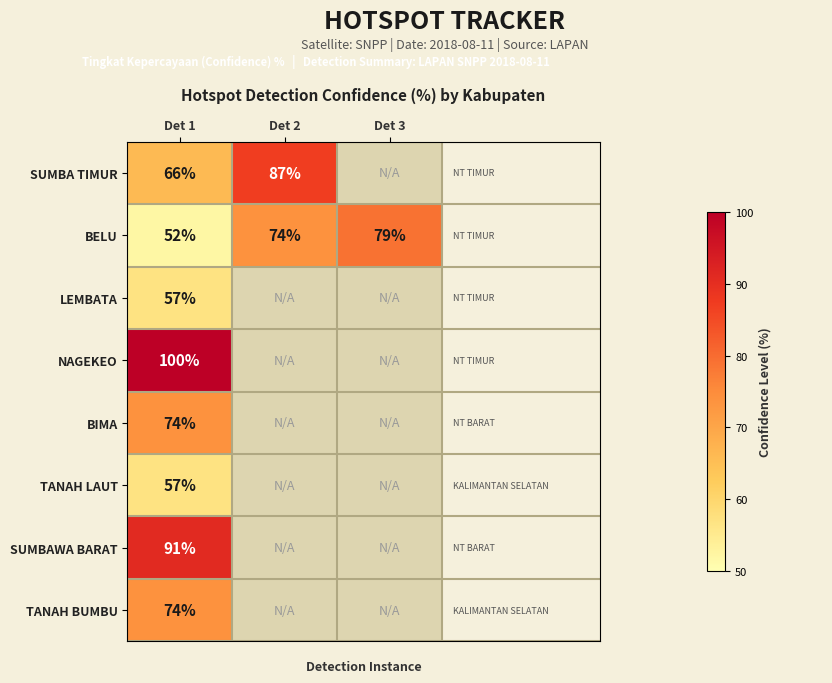

Which category has the highest value in the BELU series?

Det 3